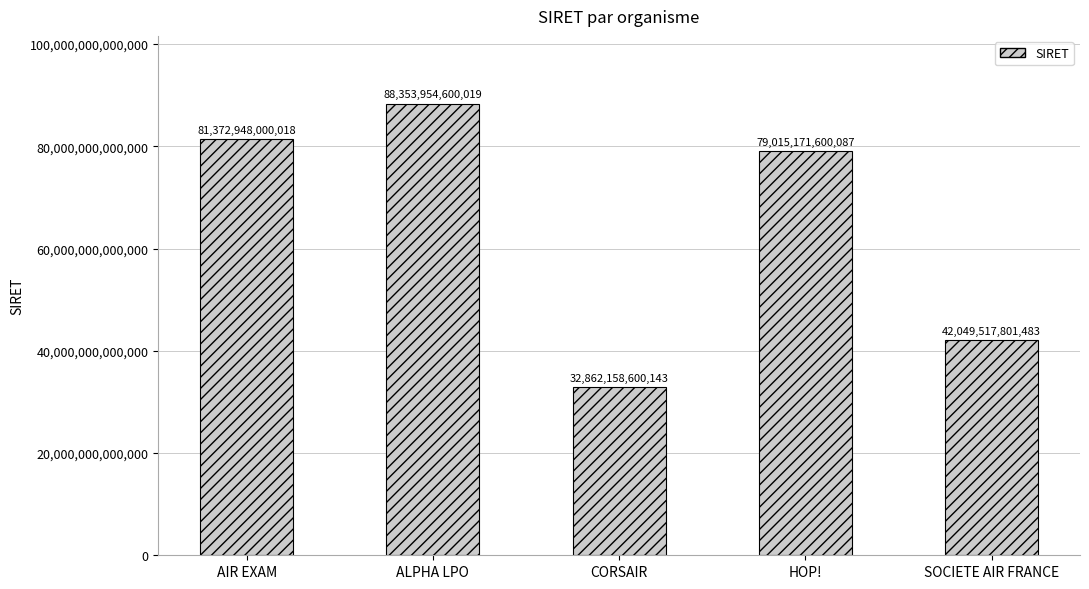

What is the label of the 3rd bar from the right?

CORSAIR